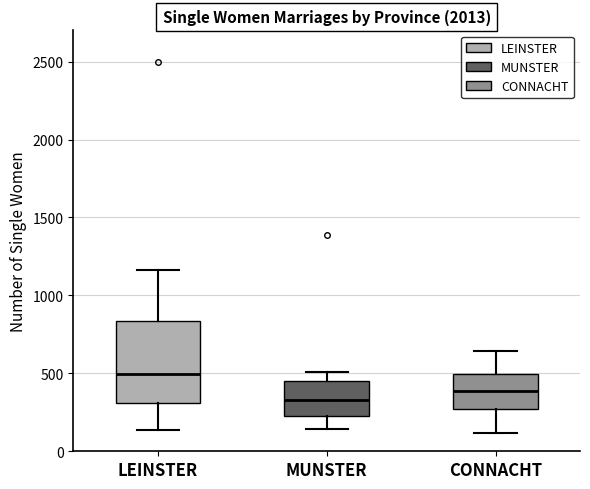

Reading left to right, transcribe this box plot: for each box, give where its median line is, the range the box spans, and where its two whiskers end, as read against the y-axis. The values are not printed on the chart, so give them approximately, as read against the axis.

LEINSTER: median 500, box 300 to 850, whiskers 150 to 1150
MUNSTER: median 350, box 250 to 450, whiskers 150 to 500
CONNACHT: median 400, box 250 to 500, whiskers 100 to 650